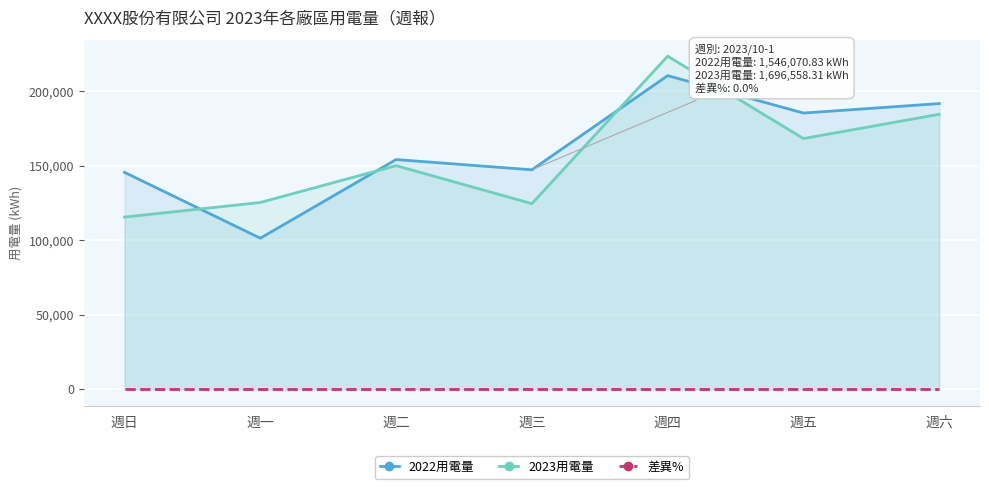

At how many categories does at least one series exceed 198780?

1